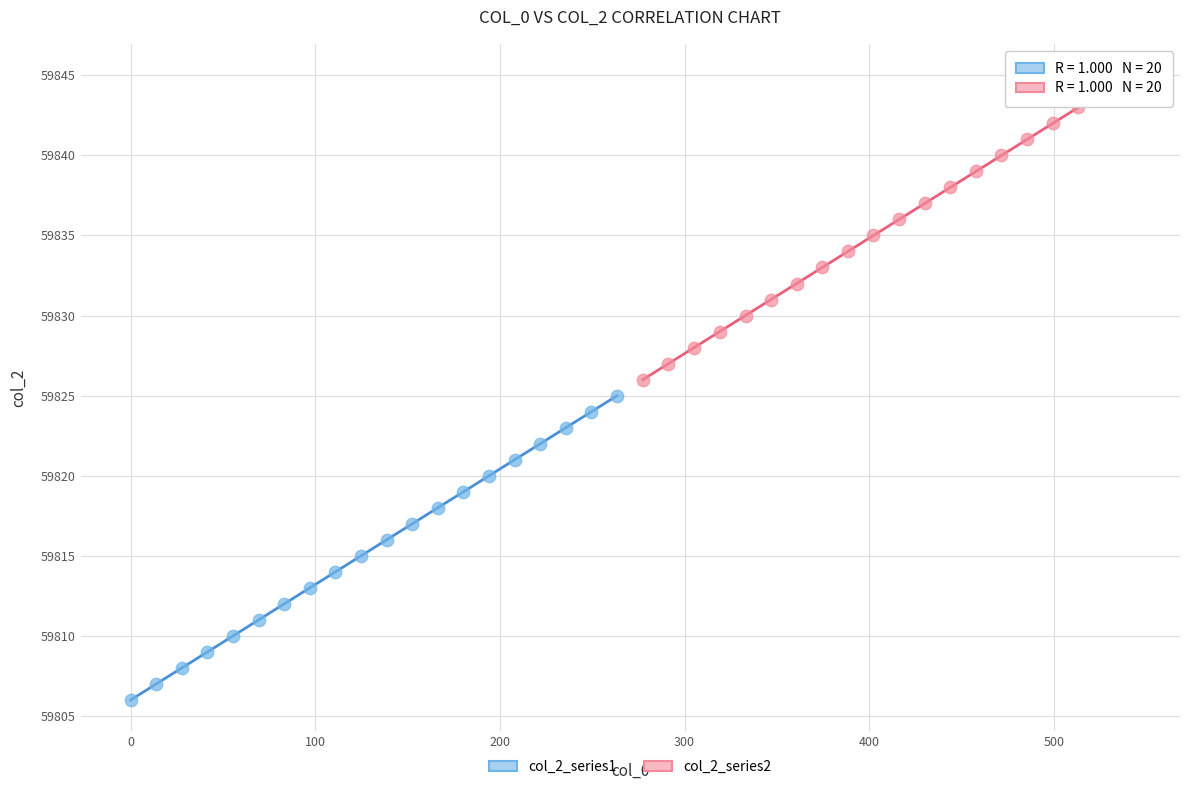

Which series reaches the minimum Y coordinate?

col_2_series1